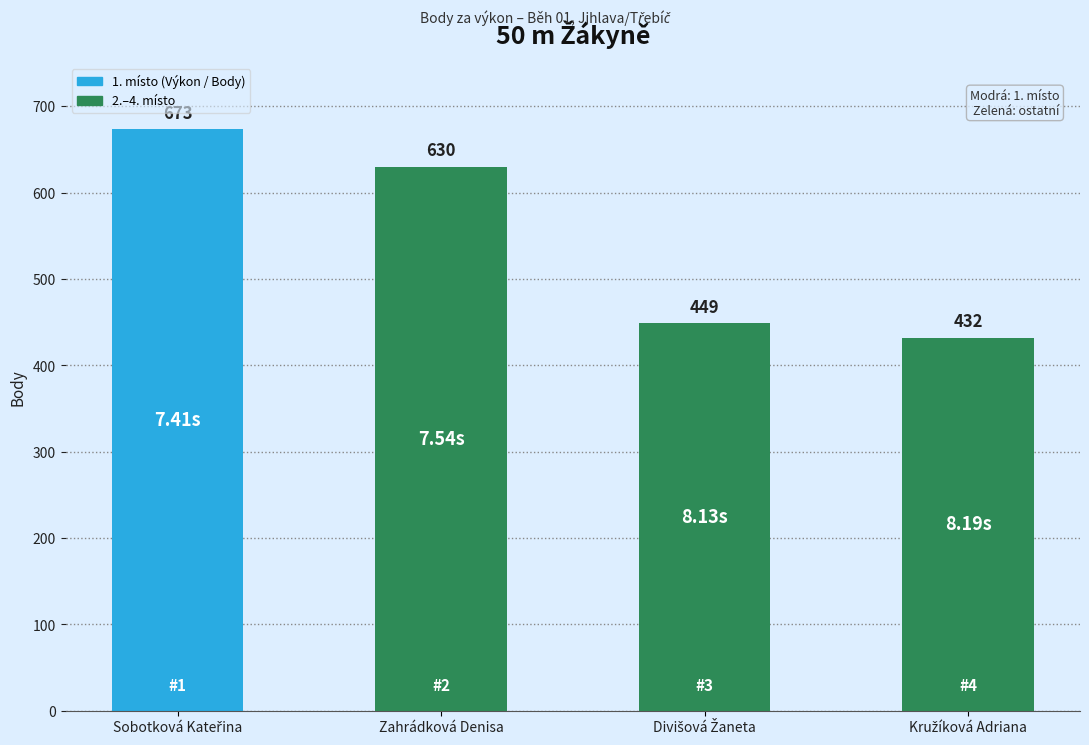

Rank the categories by value from highest to lowest.

Sobotková Kateřina, Zahrádková Denisa, Divišová Žaneta, Kružíková Adriana